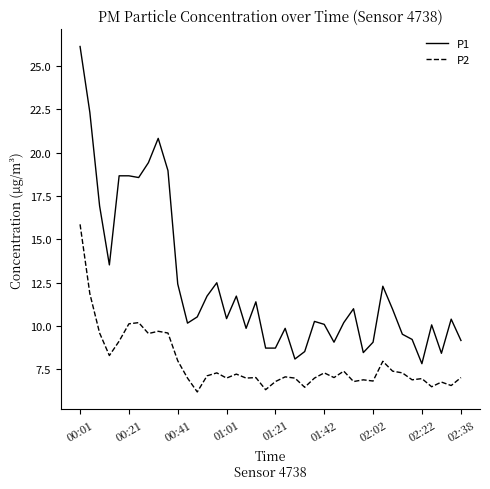

What is the difference between the maximum and minimum values in the P2 series?

9.7